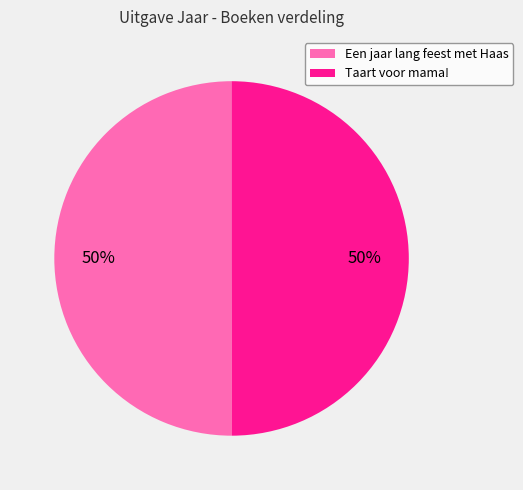

True or false: Een jaar lang feest met Haas accounts for 45% of the total.

False